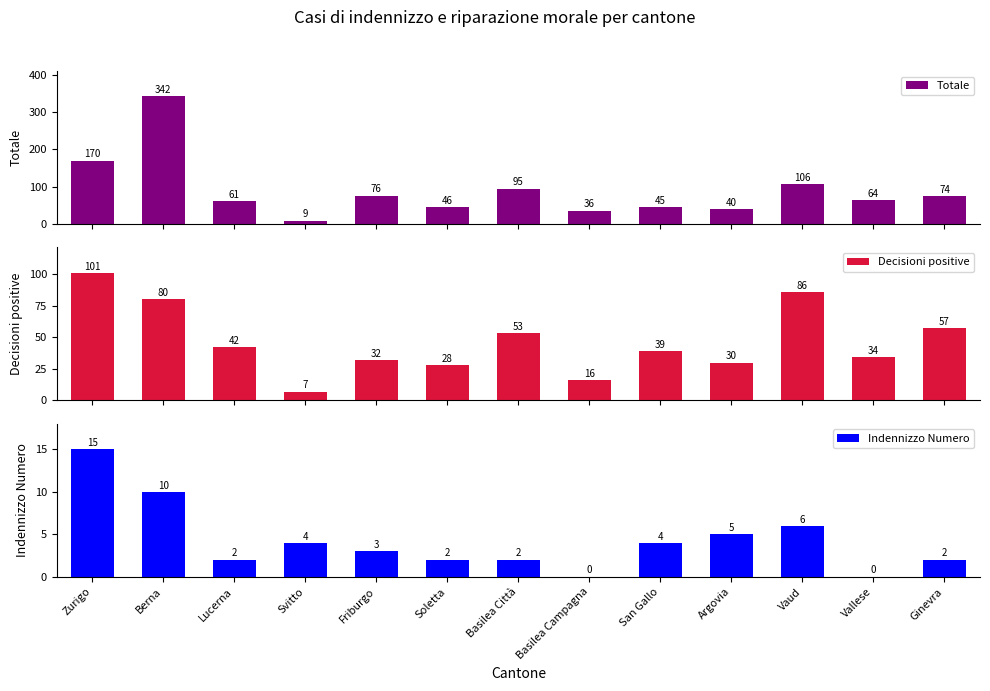

Rank the series by their maximum value, from lowest to highest.

Indennizzo Numero, Decisioni positive, Totale